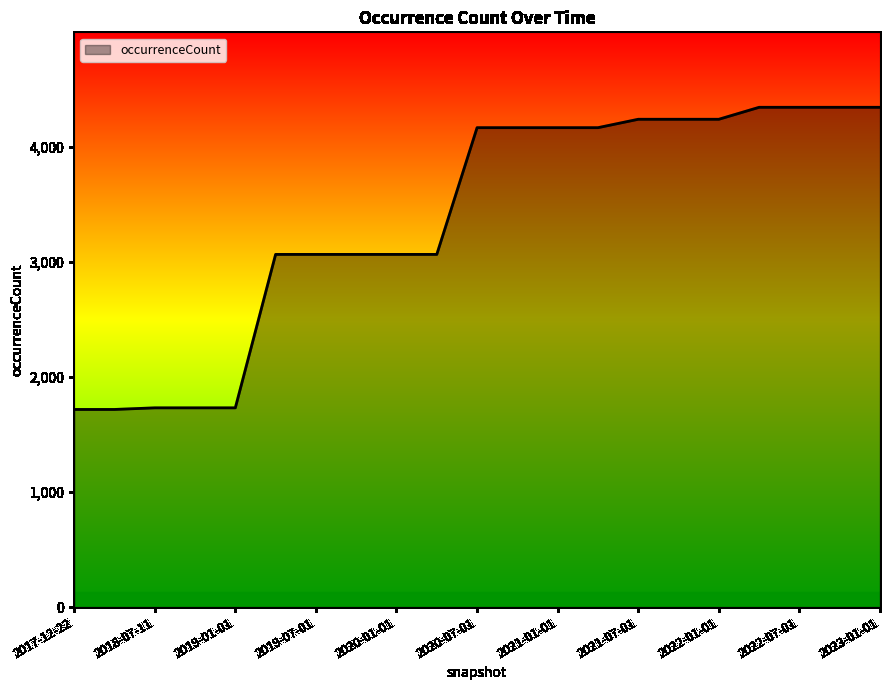

How many lines are shown in the chart?

1